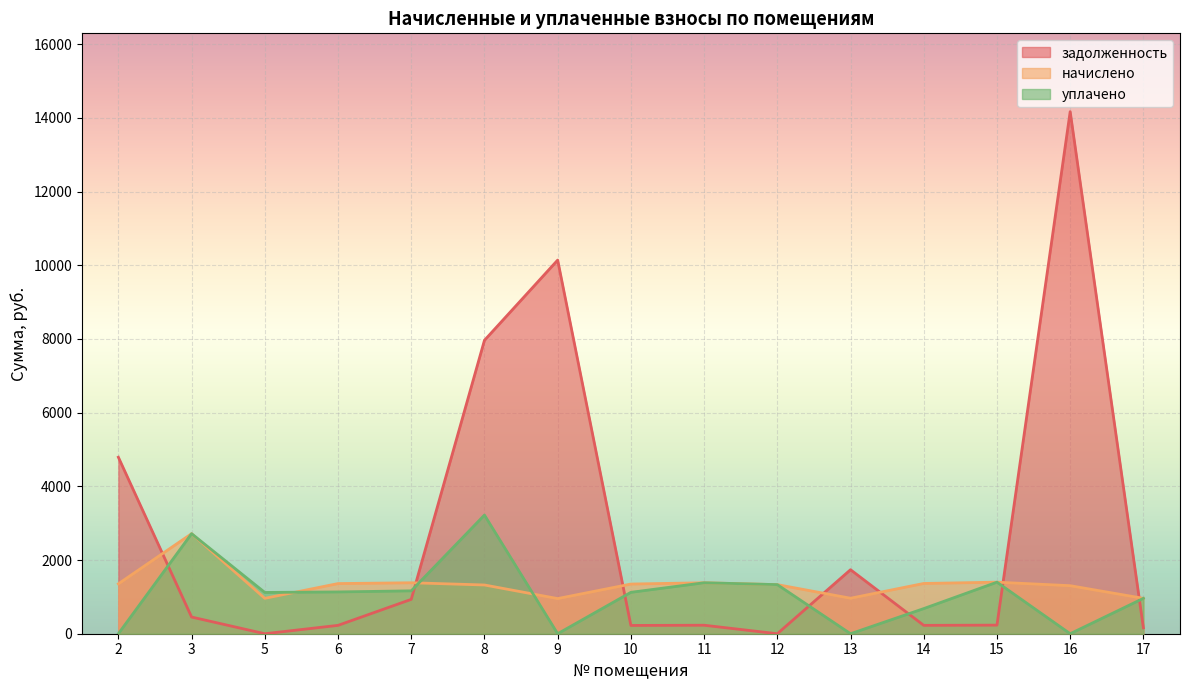

Reading left to right, list all the values displayed in this chart.

задолженность: 4790.5	452.9	0.0	226.8	932.4	7963.8	10141.6	224.7	230.6	0.0	1737.3	227.4	233.2	14170.9	160.1
начислено: 1354.7	2715.7	960.4	1361.0	1383.3	1322.9	954.0	1348.3	1383.3	1332.4	963.5	1364.2	1399.2	1303.8	960.4
уплачено: 0.0	2715.7	1120.4	1134.2	1164.0	3221.0	0.0	1123.6	1383.3	1332.4	0.0	682.1	1399.2	0.0	960.4